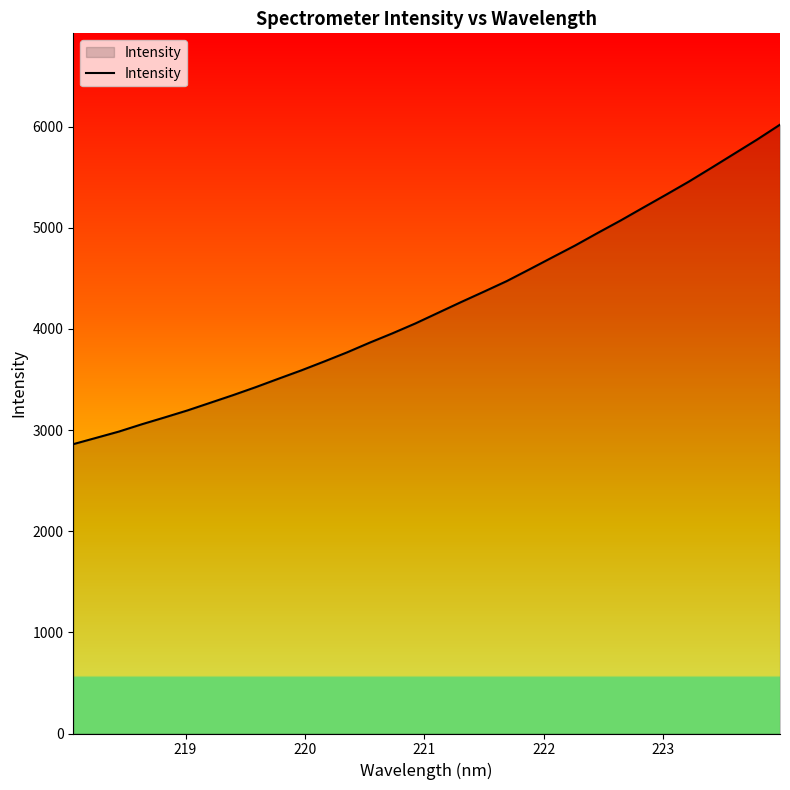

What is the smallest value displayed?

2860.7